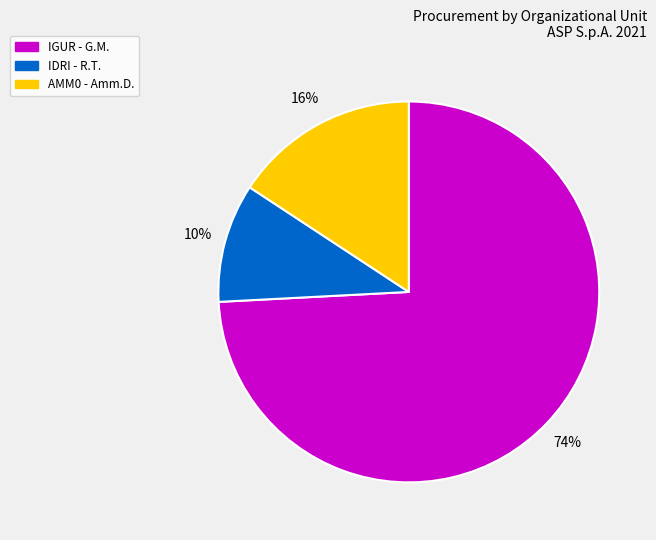

To the nearest percent, what portion does AMM0 - Amm.D. represent?

16%